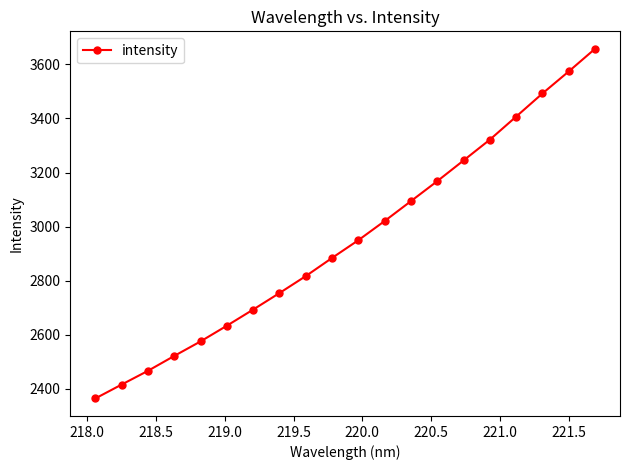

What is the minimum value shown in the chart?

2363.5